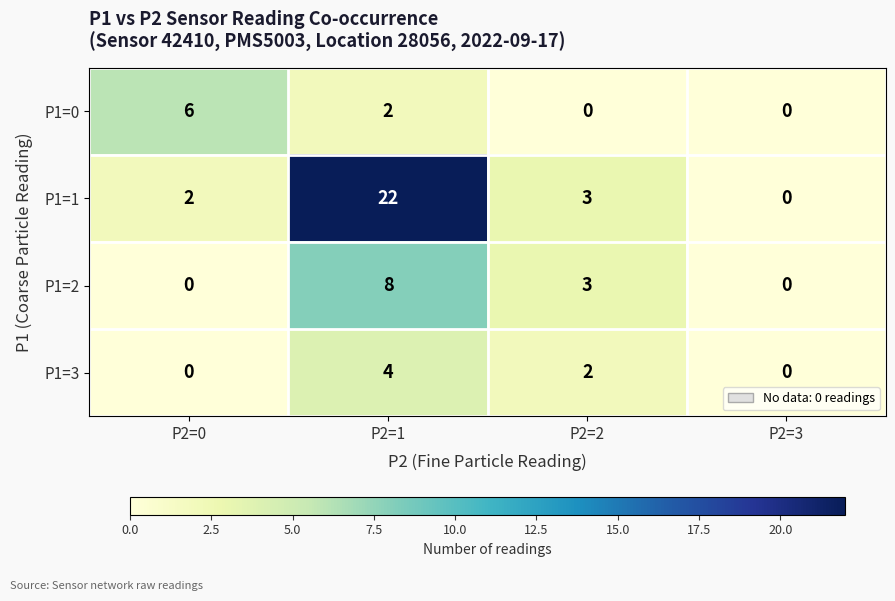

How many distinct data groups are displayed?

4